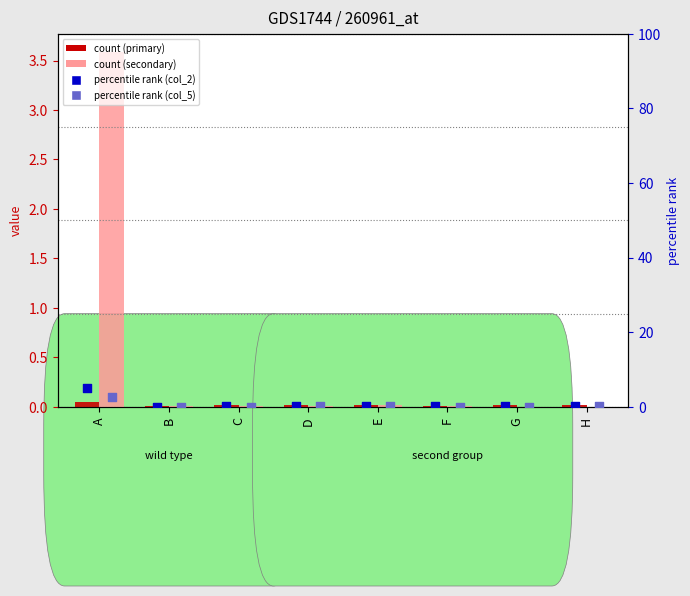

Which series has the widest spread of Y values?

percentile rank (col_2)